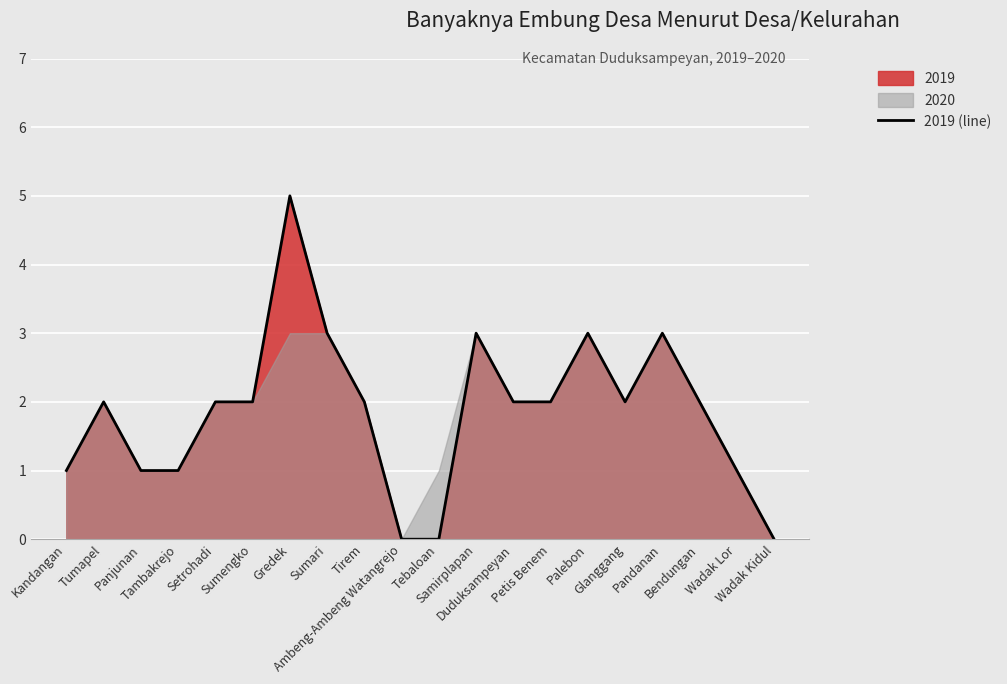

At which category does the data reach its first local peak?

Tumapel